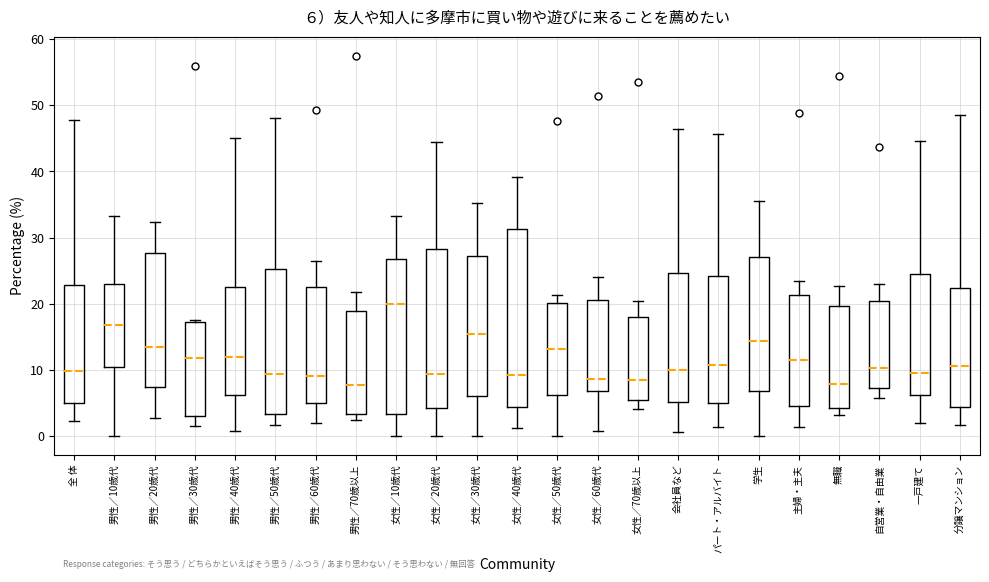

Which box's median line is the highest?

女性／10歳代